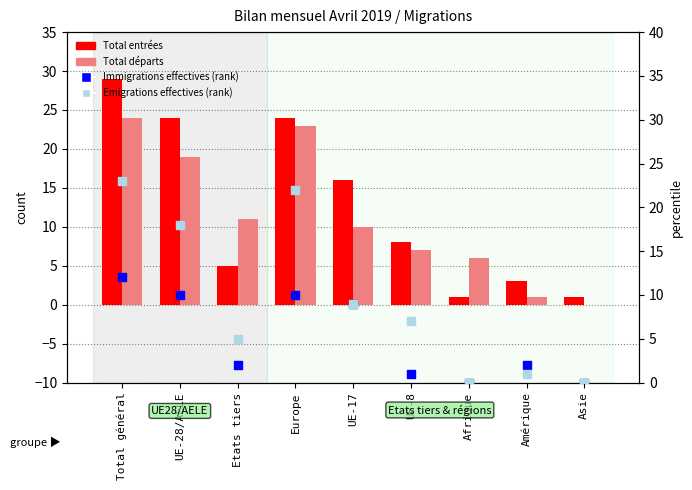

What is the total value across all series at UE-28/AELE?

71